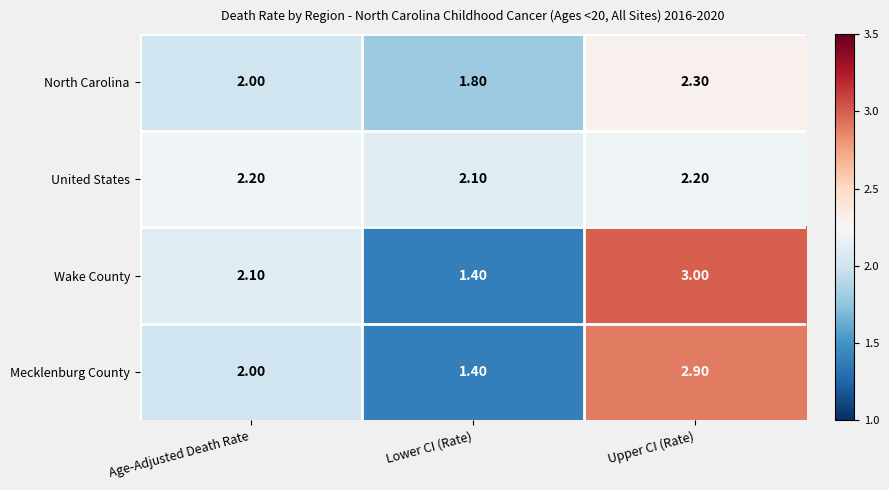

Where is North Carolina nearest to the value 2?

Age-Adjusted Death Rate